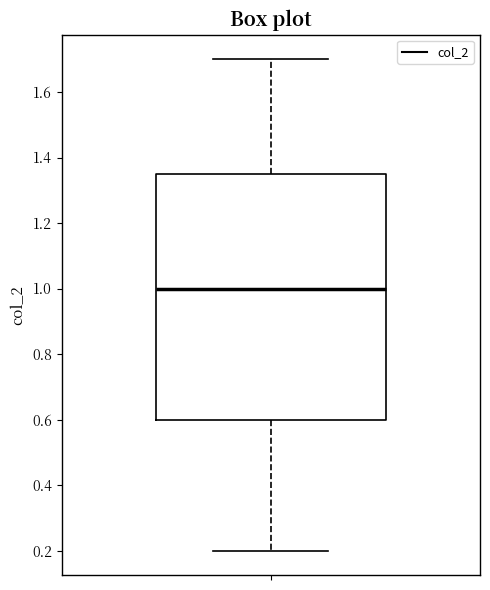

Read this box plot against the y-axis: the position of the median line, the range covered by the box, and the ends of both whiskers. The values are not printed on the chart, so give them approximately, as read against the axis.

median 1.00, box 0.60 to 1.36, whiskers 0.20 to 1.70